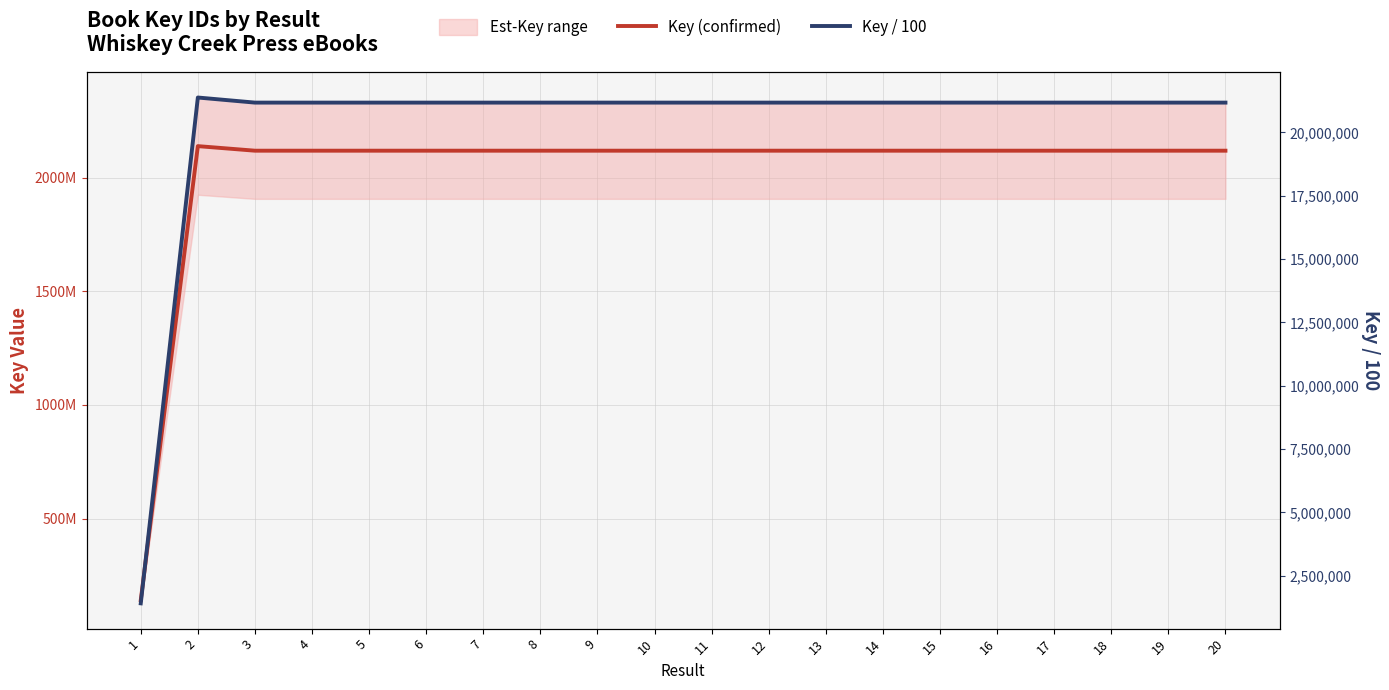

Is this an area chart (filled region under the line)?

No